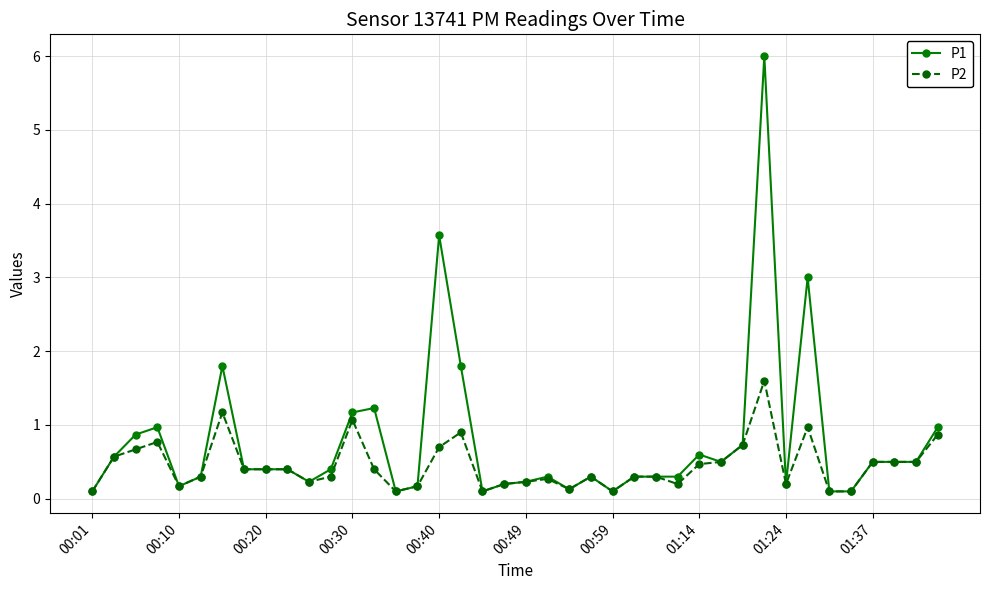

What is the value of the P1 point at the 6th from the left?

0.3